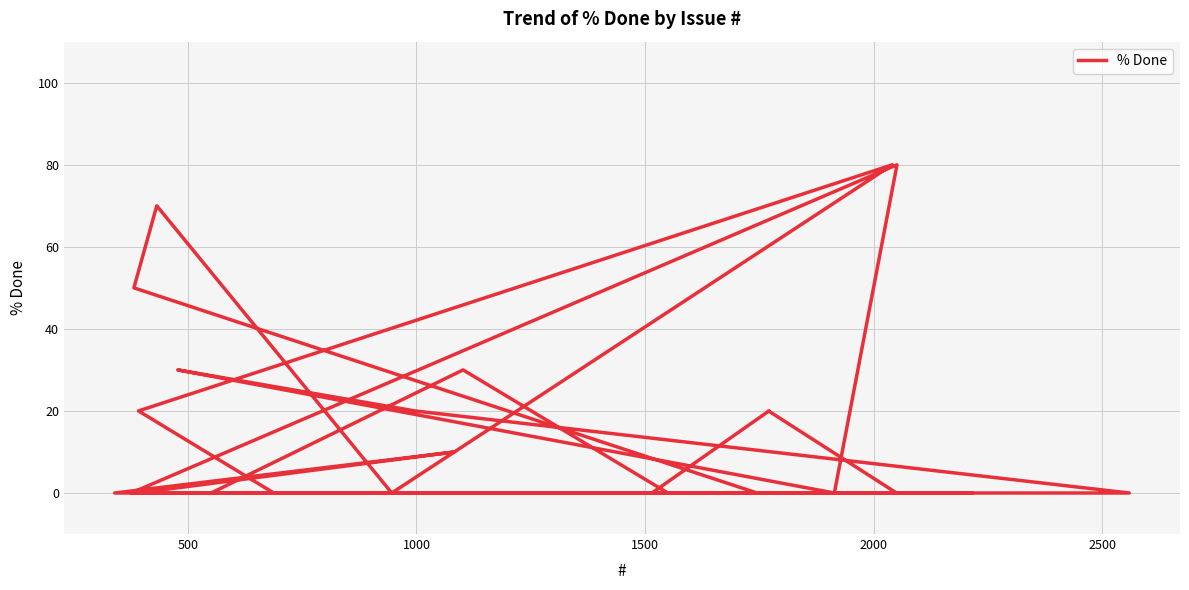

What is the sum of all values?

430